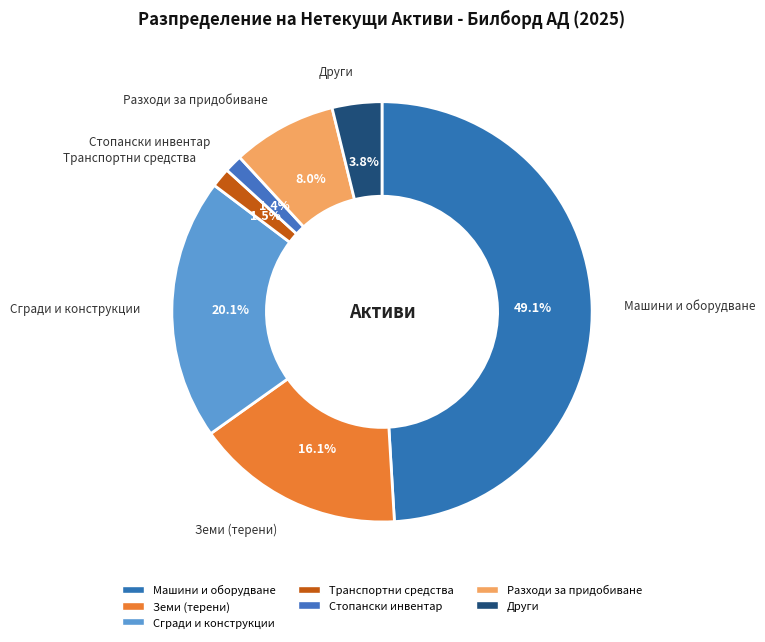

How many segments does this pie chart have?

7